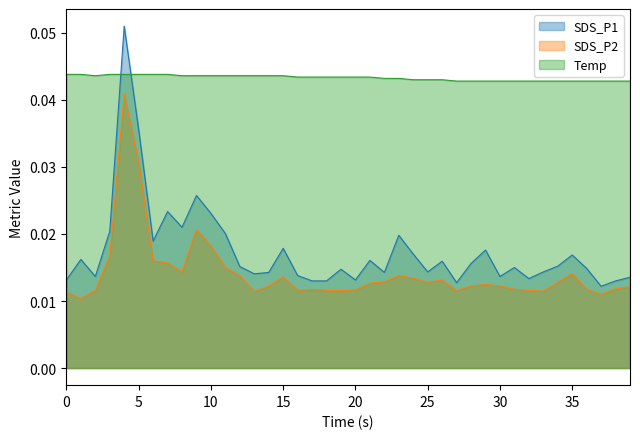

Which series has the largest total across all categories?

Temp